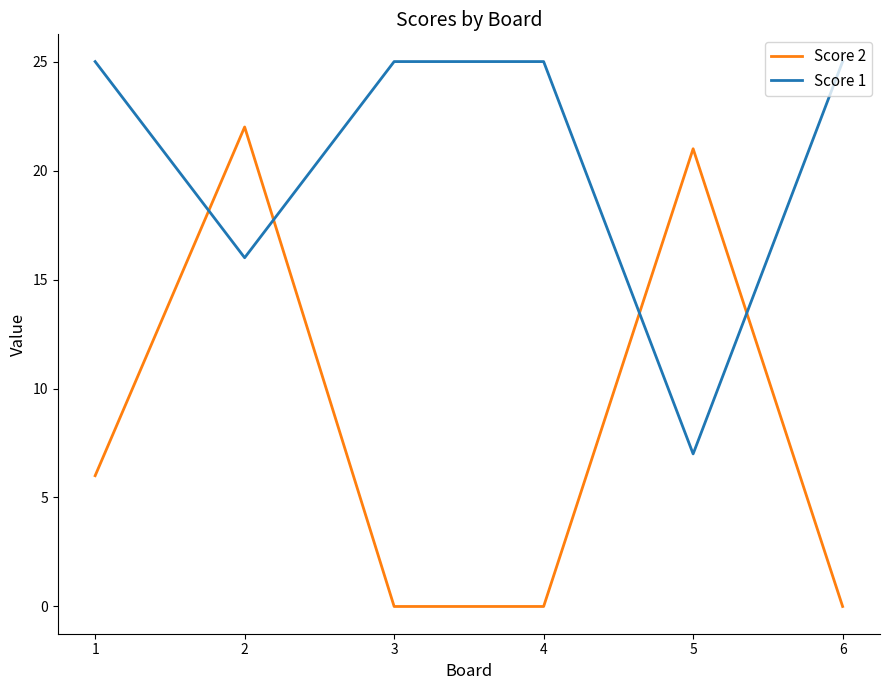

Reading left to right, what are all the values shown in this chart?

Score 2: 1=6	2=22	3=0	4=0	5=21	6=0
Score 1: 1=25	2=16	3=25	4=25	5=7	6=25